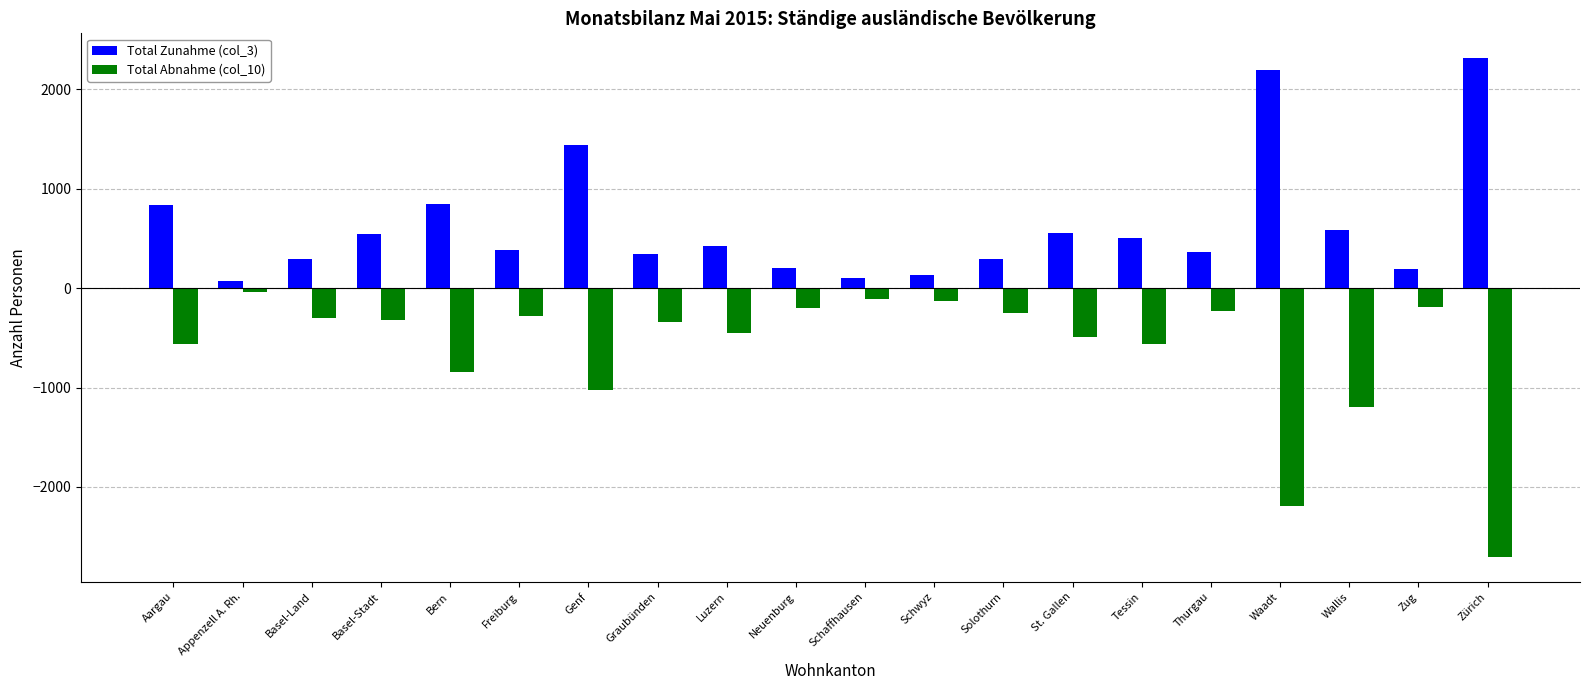

Is the value of Total Abnahme (col_10) at Basel-Land greater than the value of Total Zunahme (col_3) at Zug?

No